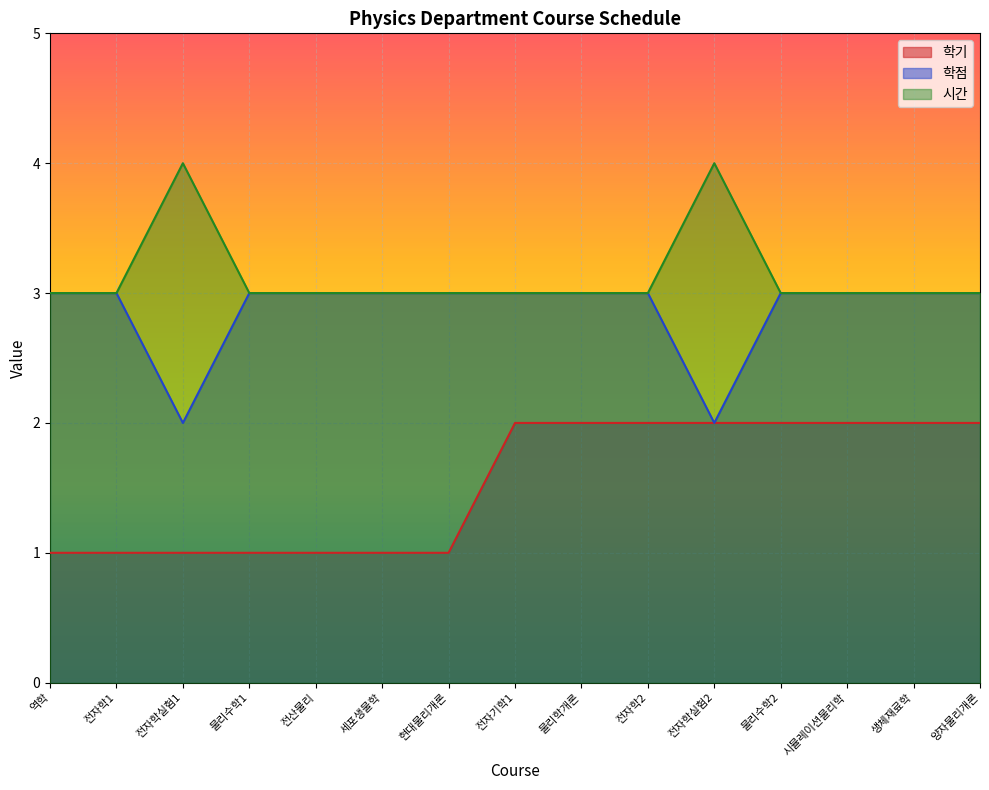

What is the maximum value shown in the chart?

4